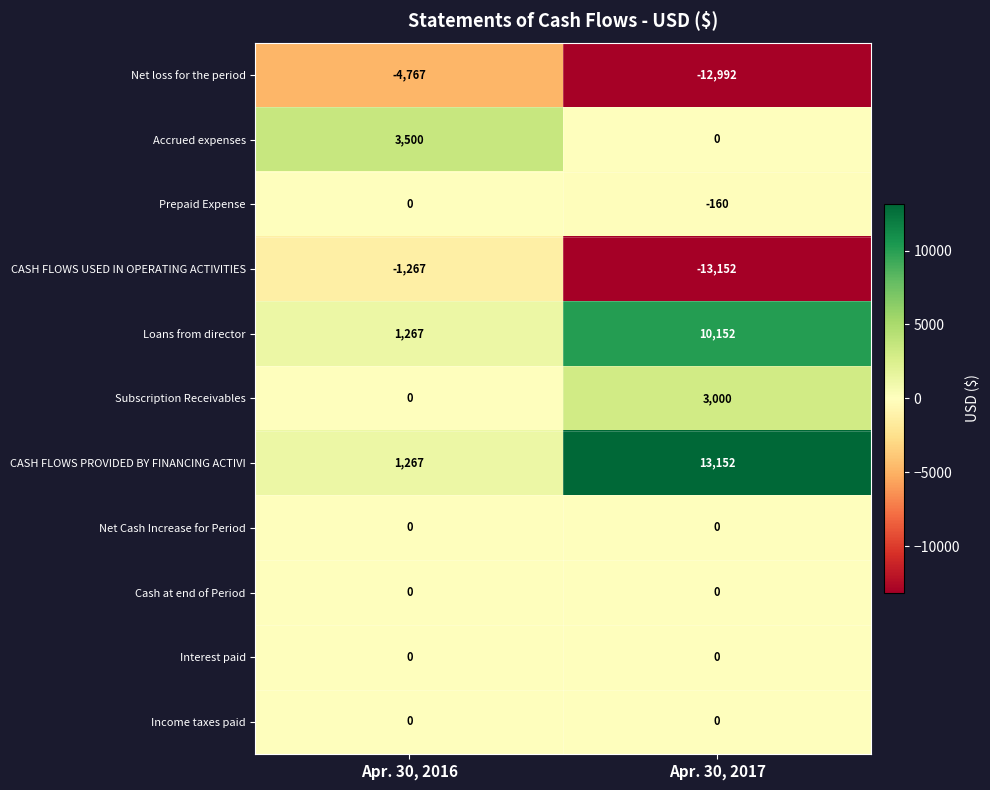

List the labels in order of Loans from director value, smallest first.

Apr. 30, 2016, Apr. 30, 2017